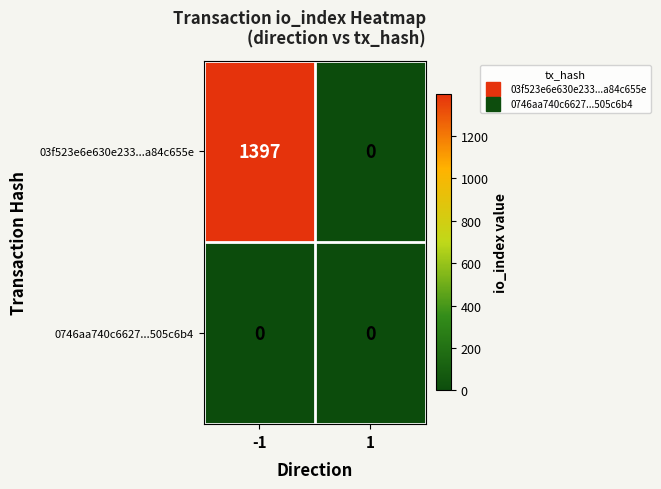

Rank the series at -1 from lowest to highest value.

0746aa740c6627...505c6b4, 03f523e6e630e233...a84c655e